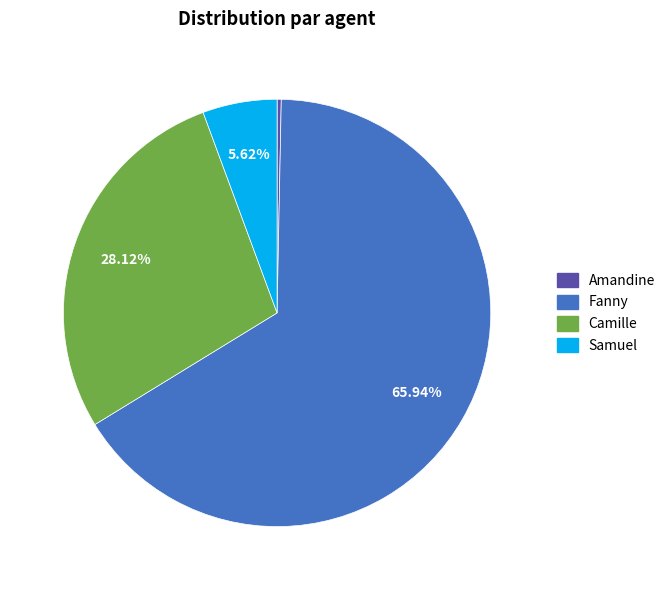

Which slice is the largest?

Fanny